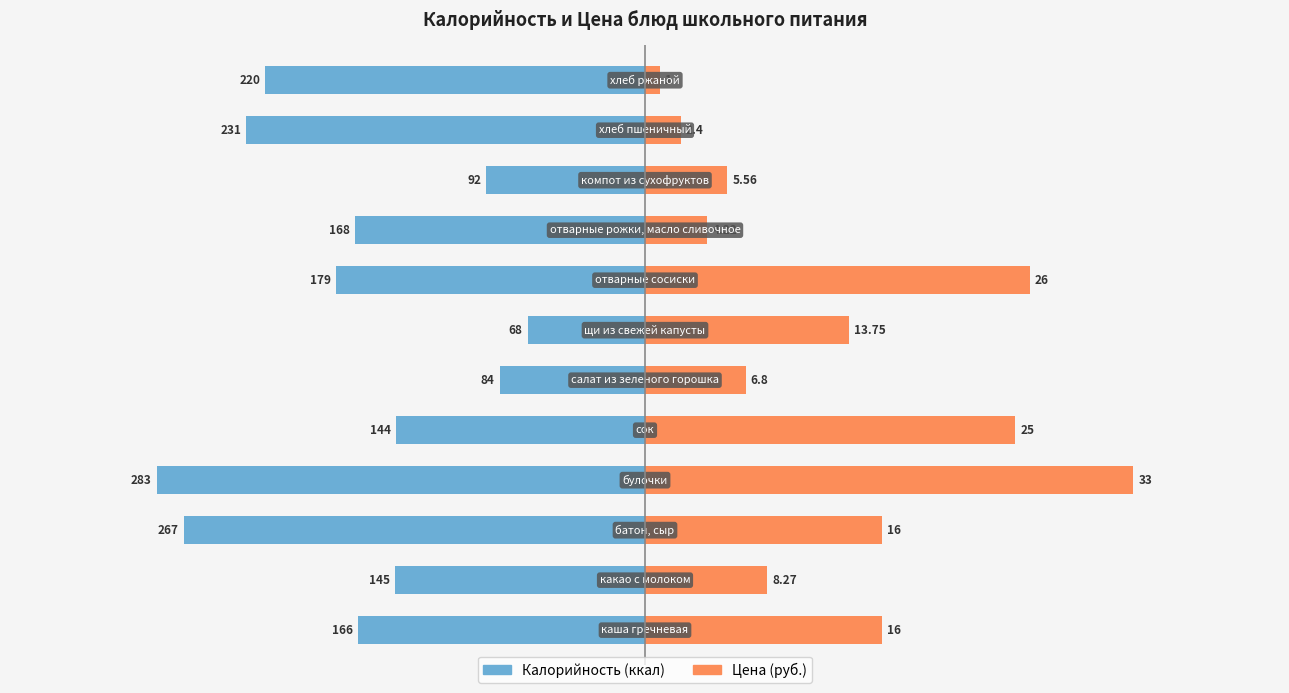

What is the average value of the Калорийность series?

-170.6